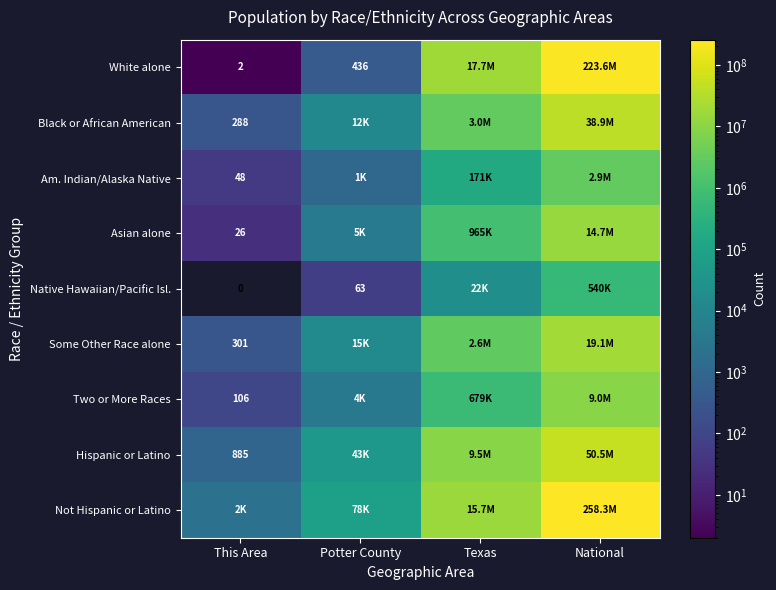

Which label corresponds to the largest value in the chart?

National